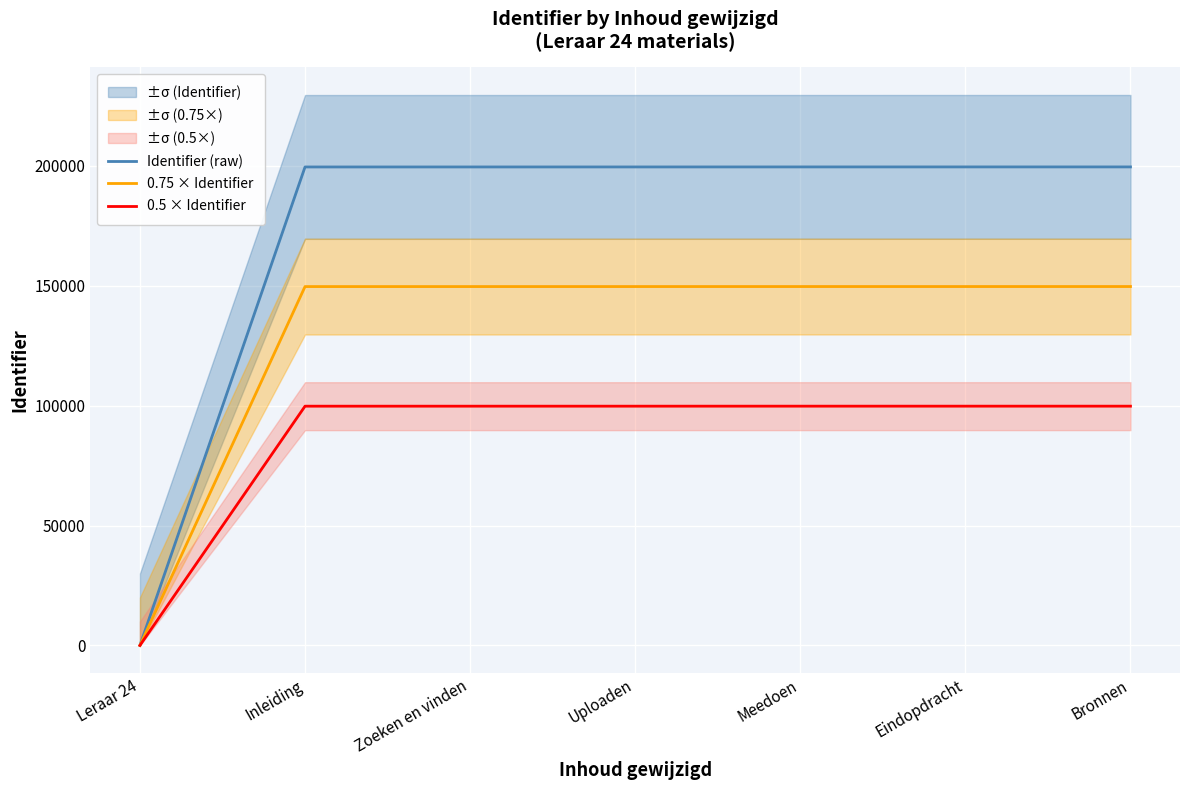

True or false: 0.75 × Identifier has a value of 149662.5 at Eindopdracht.

True